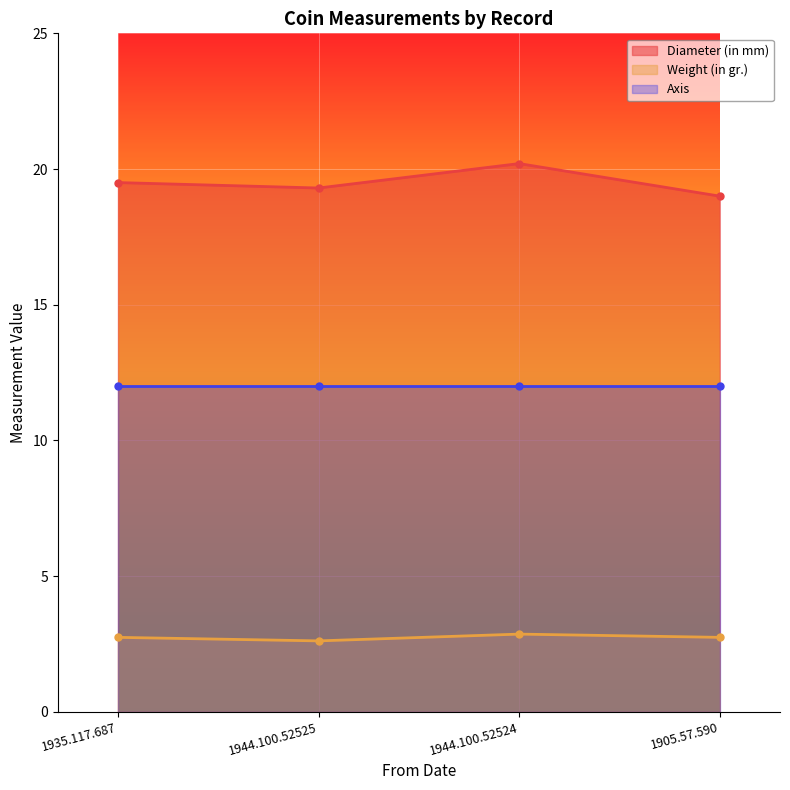

What position from the right is 1935.117.687?

4